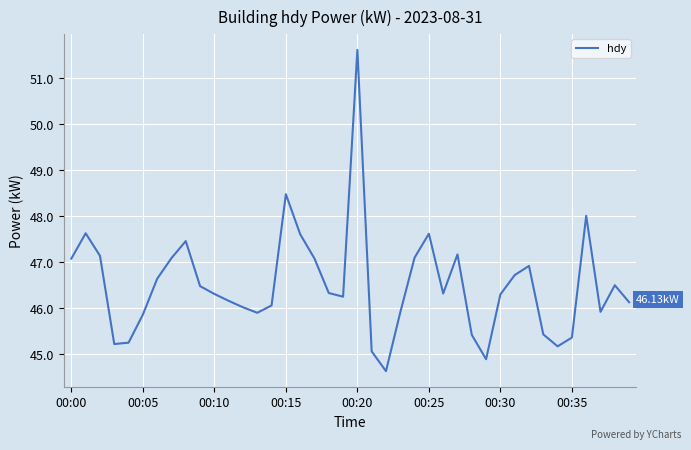

What is the difference between the maximum and minimum values?

7.0